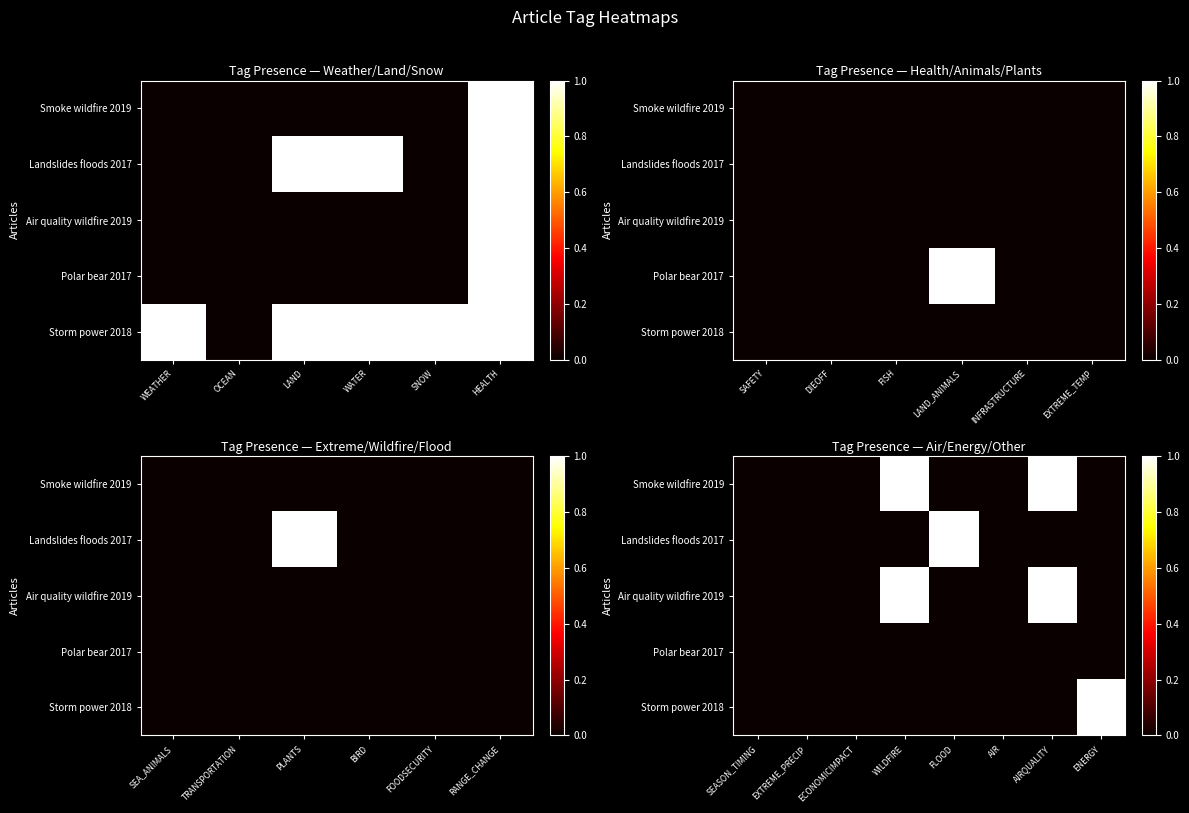

What is the highest value of the Smoke wildfire 2019 series?

1